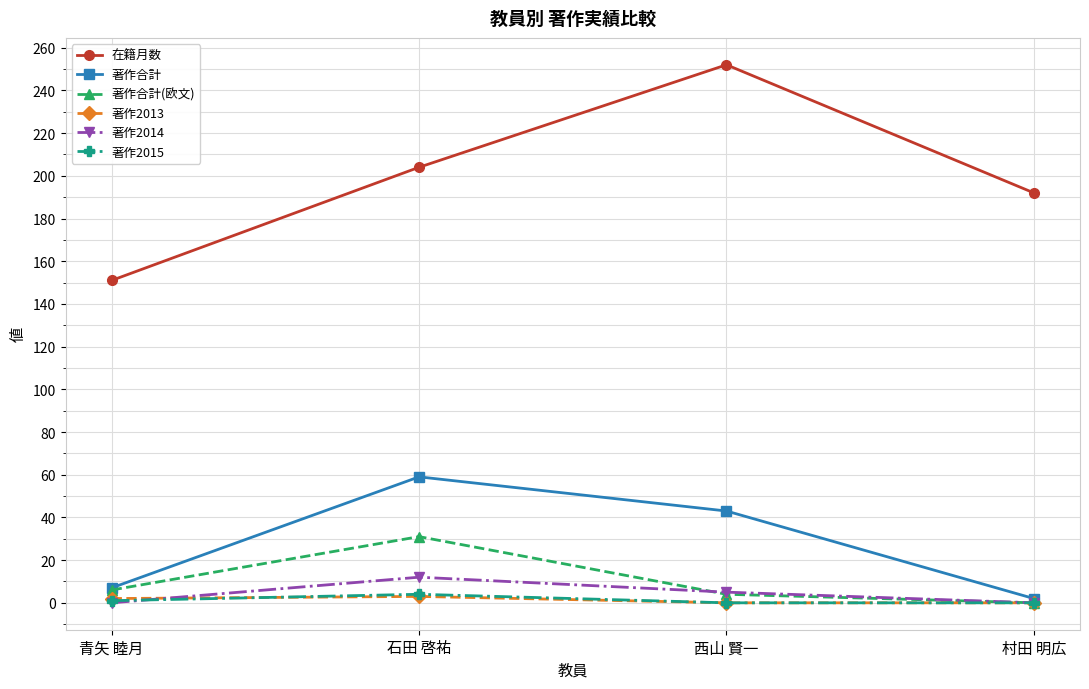

What is the sum of the 著作合計 values at 青矢 睦月 and 村田 明広?

9